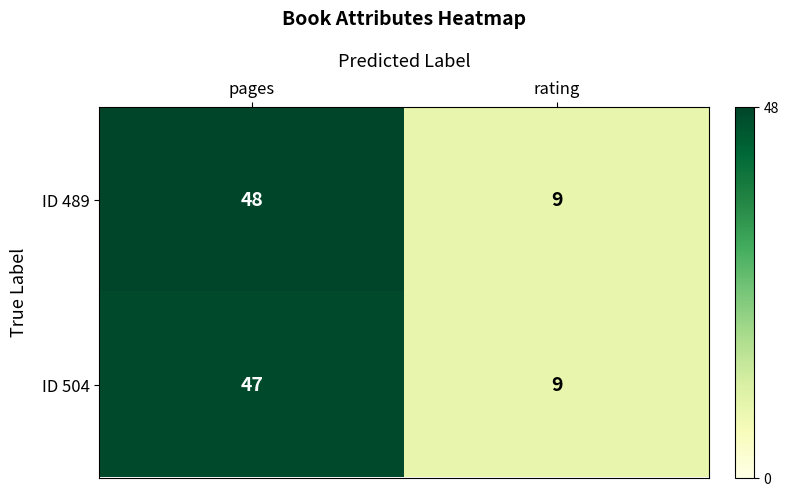

Reading left to right, transcribe all the data shown in this chart.

ID 489: pages=48	rating=9
ID 504: pages=47	rating=9